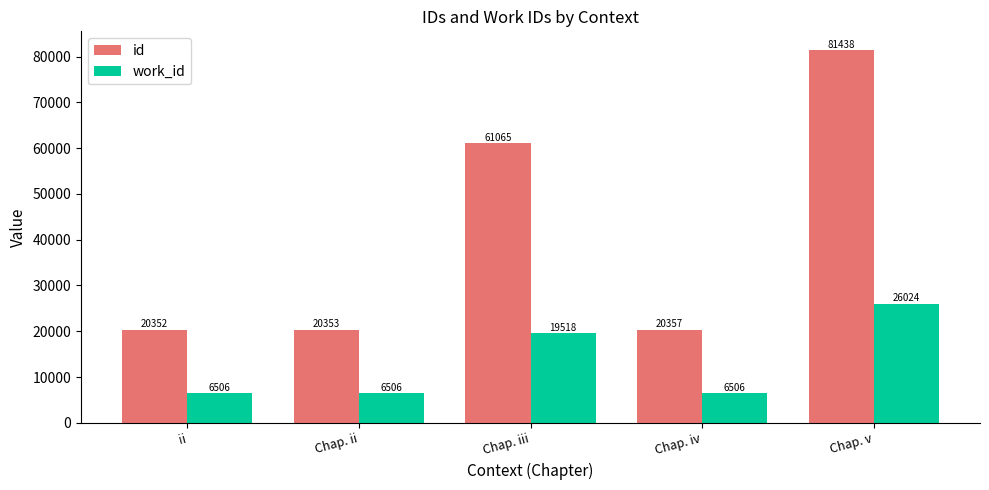

The work_id series shows 6506 at Chap. iv. True or false?

True